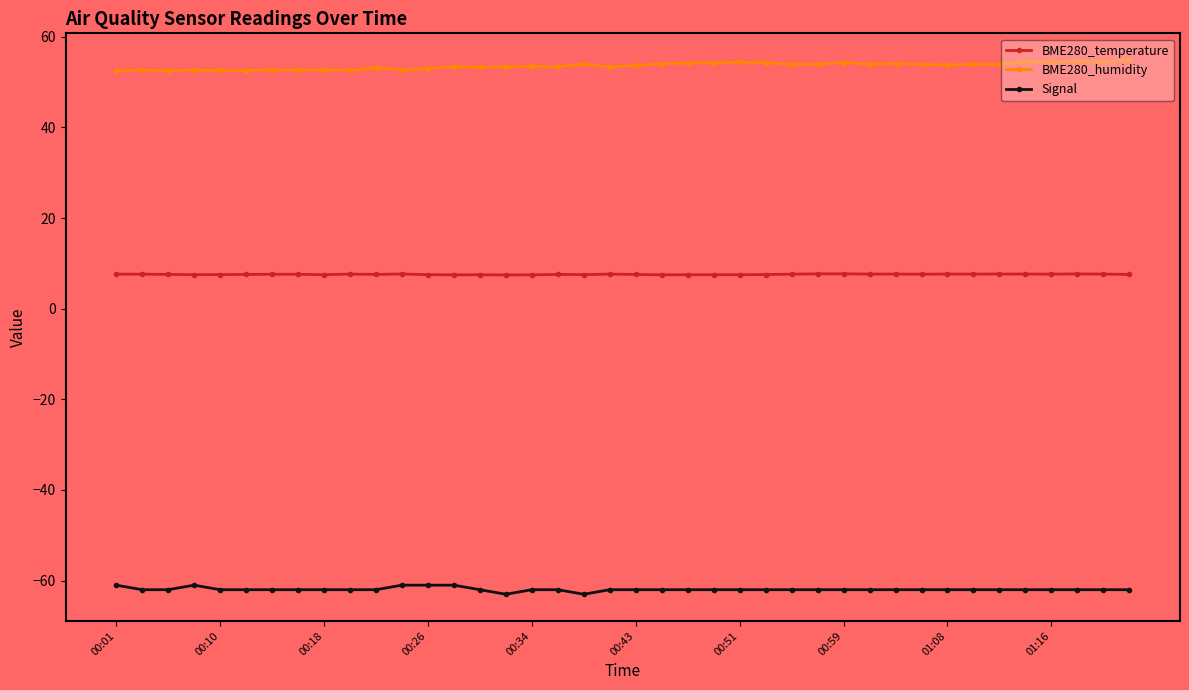

At how many categories does at least one series exceed 39?

40